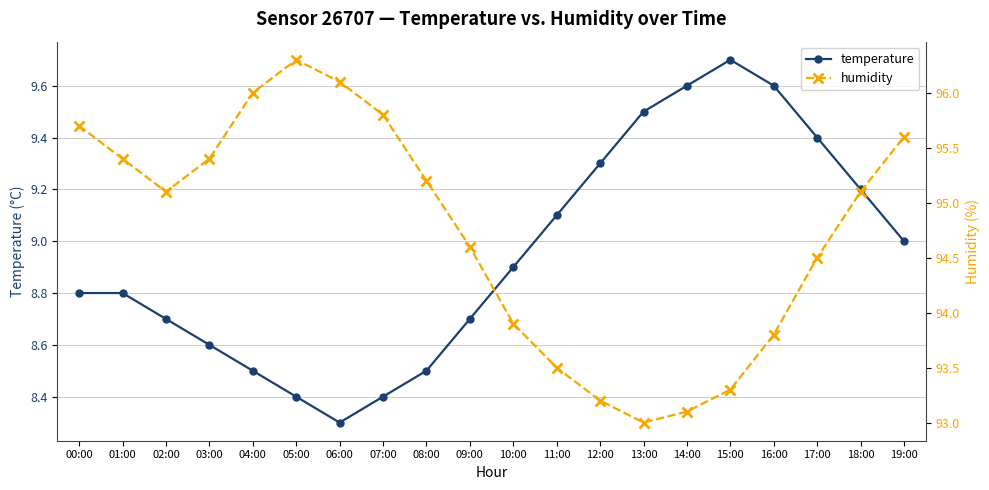

What is the sum of the humidity values at 06:00 and 07:00?

191.9